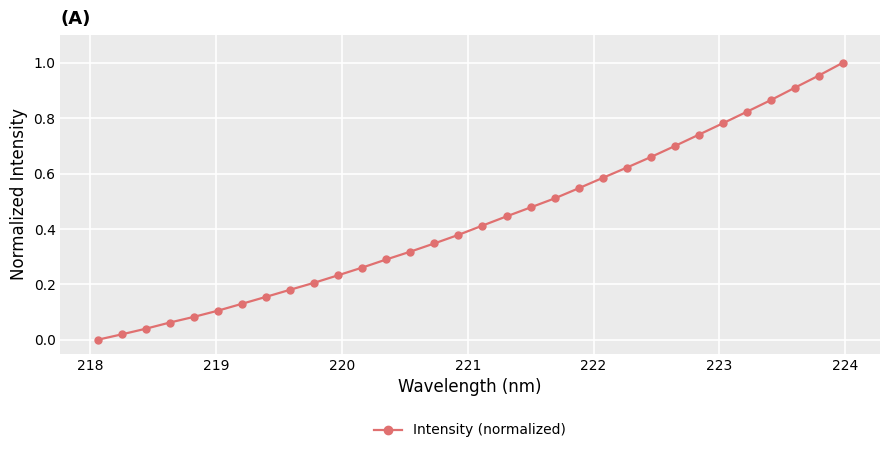

True or false: the data has more than 2 interior local peaks.

False